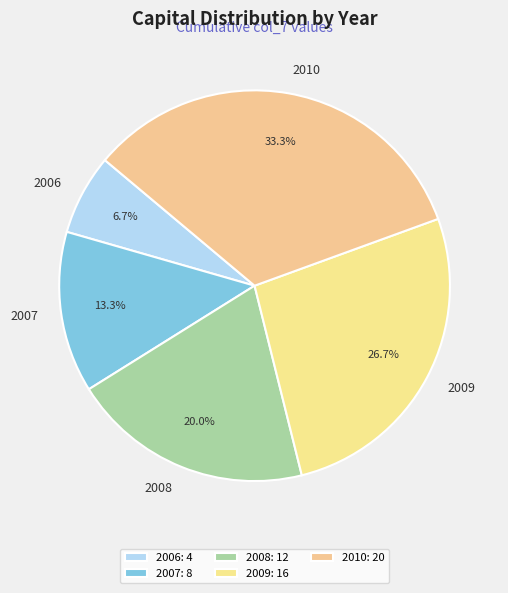

To the nearest percent, what percentage of the pie is 2008?

20%